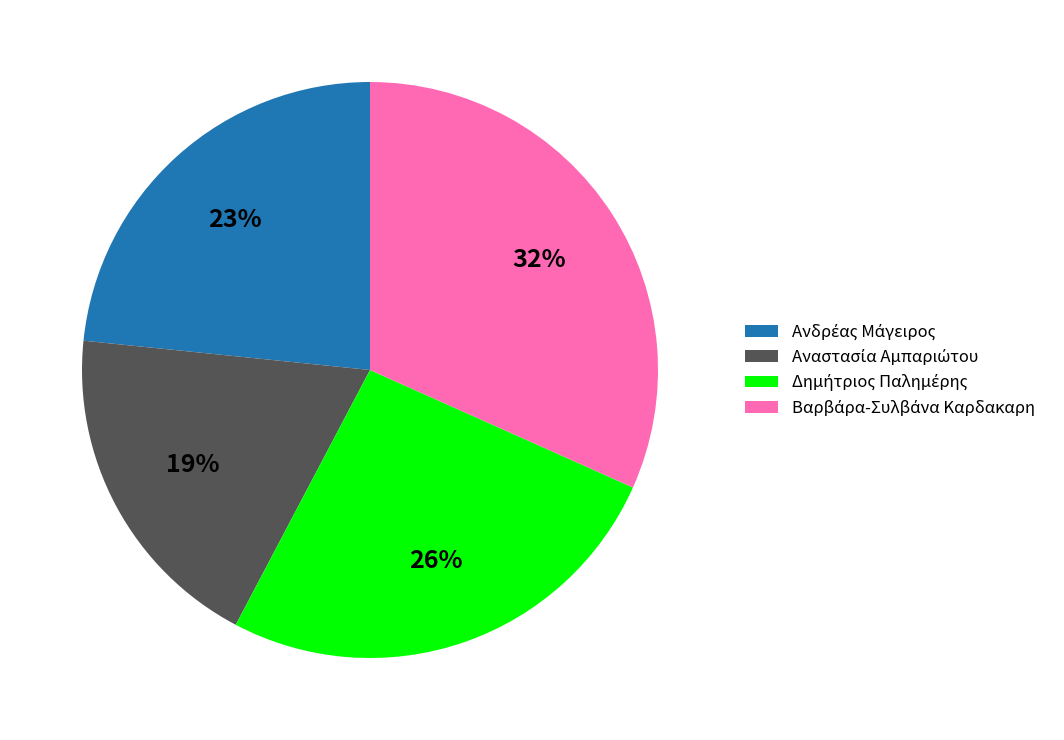

To the nearest percent, what is the difference between the largest and smallest slice percentages?

13%